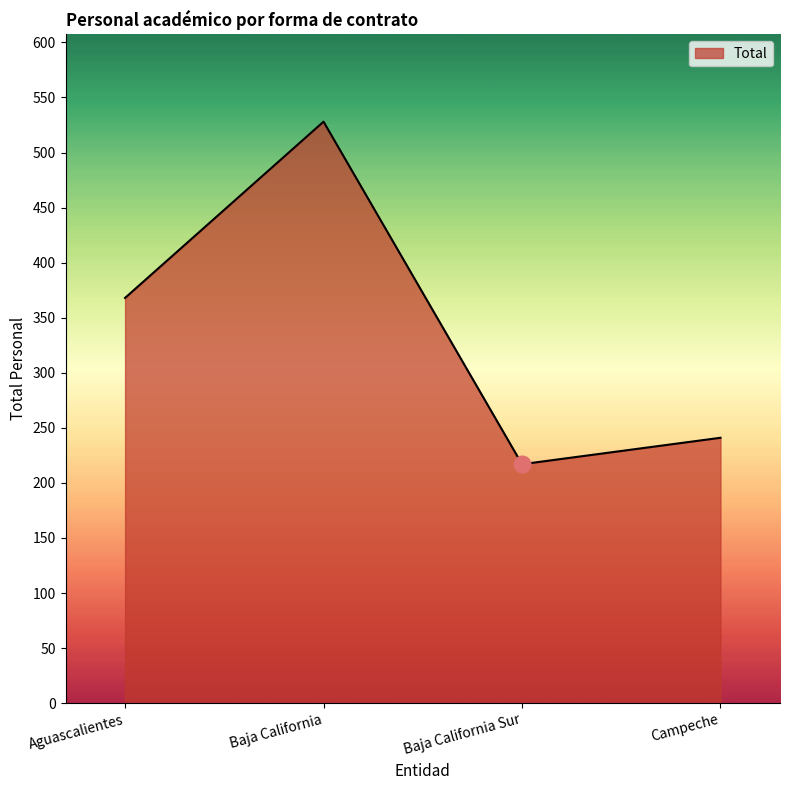

What is the sum of the values at Baja California and Baja California Sur?

745